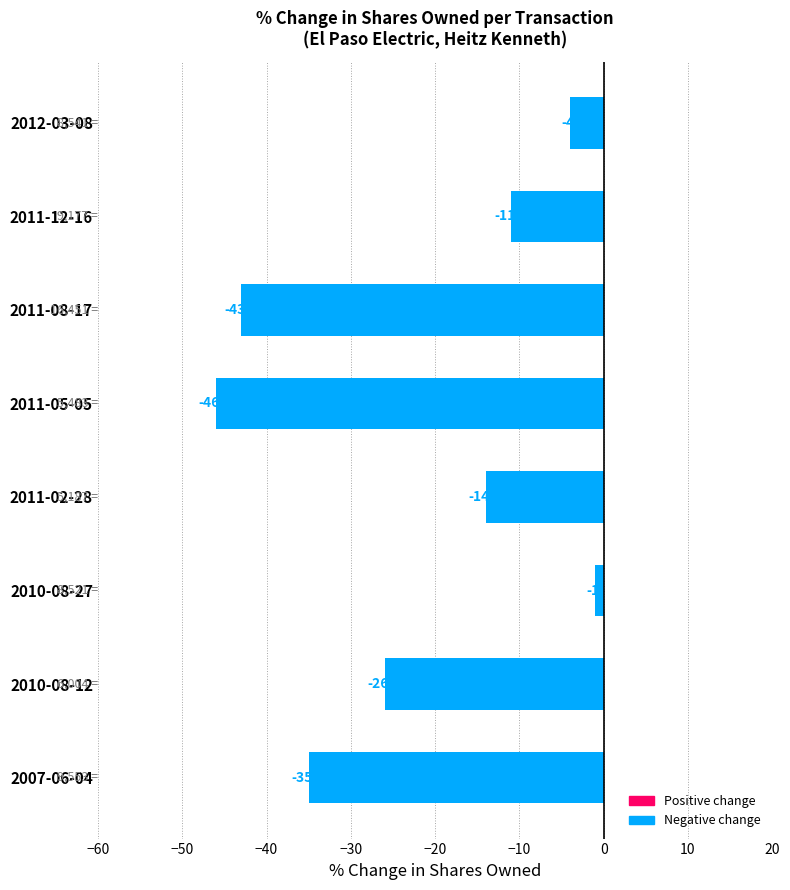

Rank the categories by value from lowest to highest.

2011-05-05, 2011-08-17, 2007-06-04, 2010-08-12, 2011-02-28, 2011-12-16, 2012-03-08, 2010-08-27